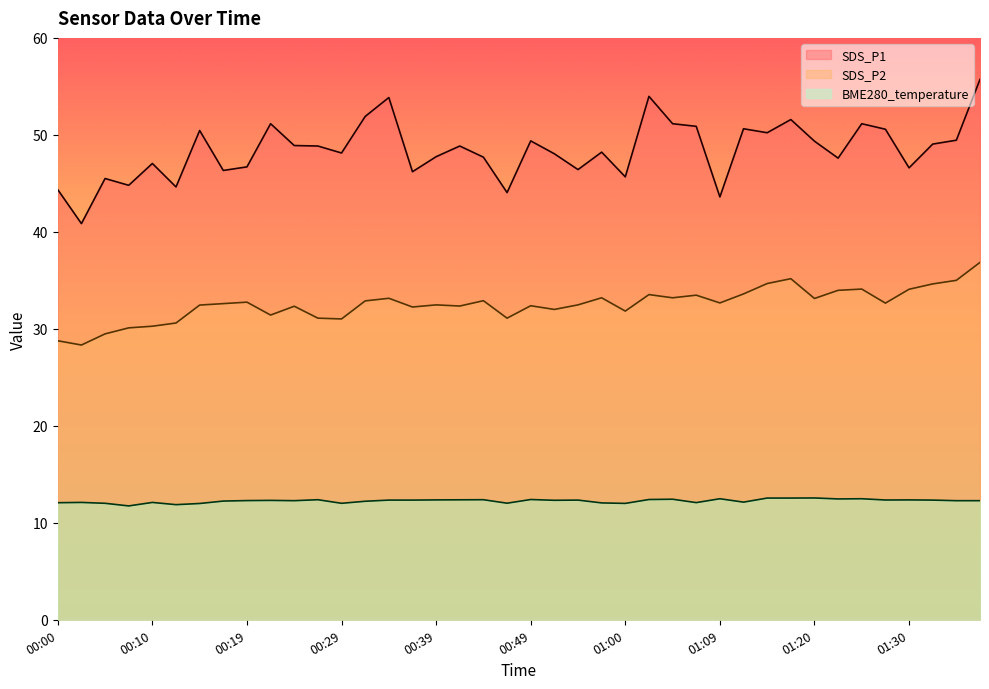

What is the total value across all series at 00:44?

93.0